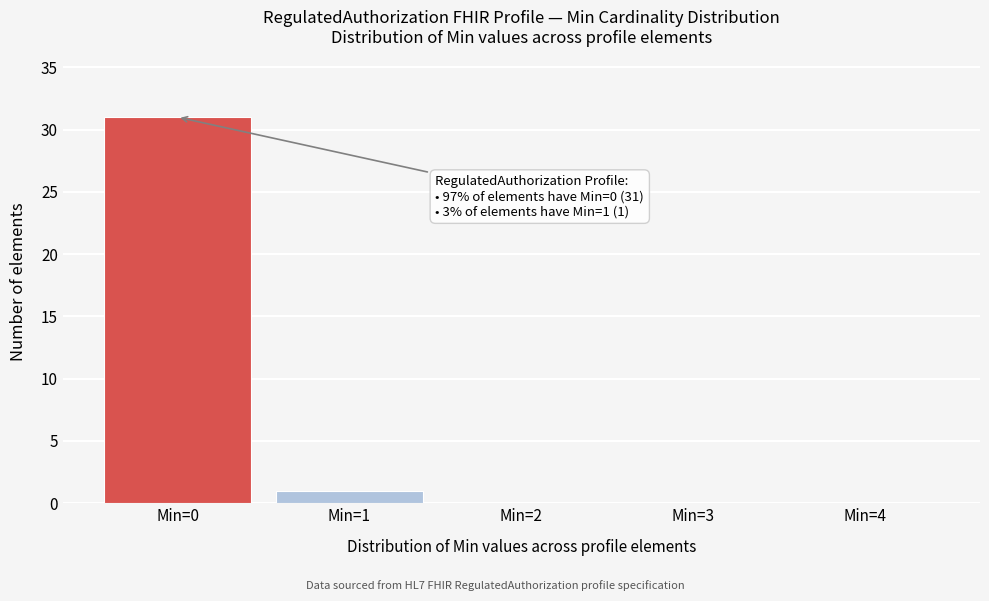

Reading right to left, transcribe all the data shown in this chart.

Min=4=0	Min=3=0	Min=2=0	Min=1=1	Min=0=31